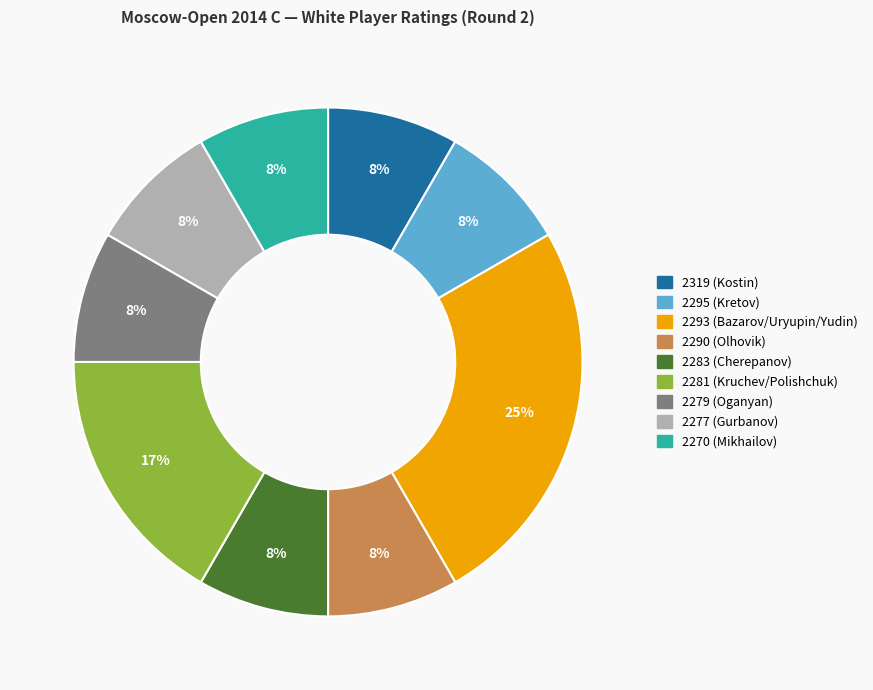

Does any single category account for the majority?

No